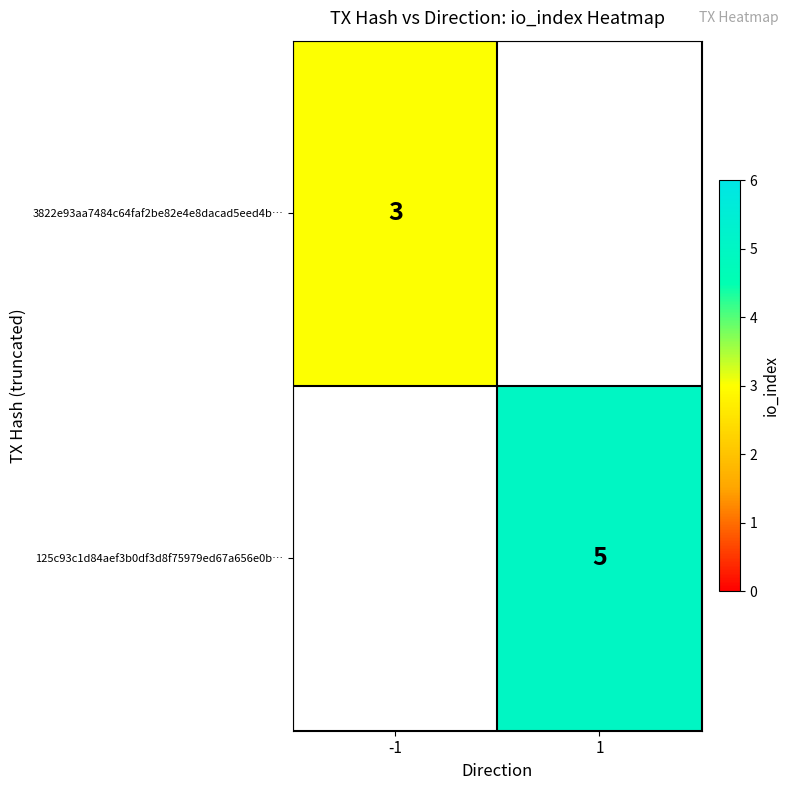

Is it true that 125c93c1d84aef3b0df3d8f75979ed67a656e0b… equals 8 at 1?

False